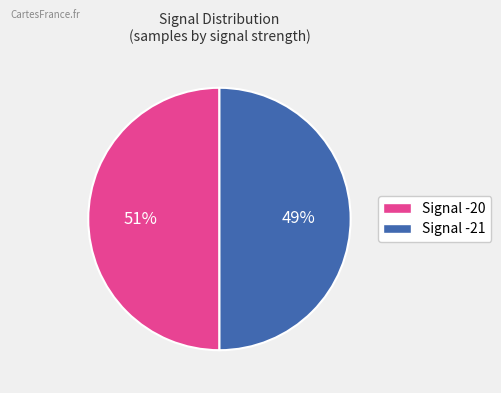

Combined, do -20 and -21 account for over 50%?

Yes